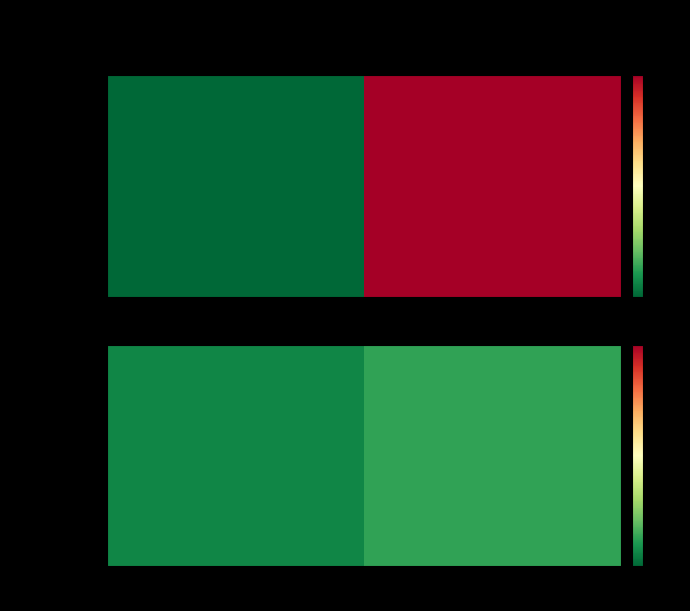

Reading left to right, transcribe all the data shown in this chart.

1	3